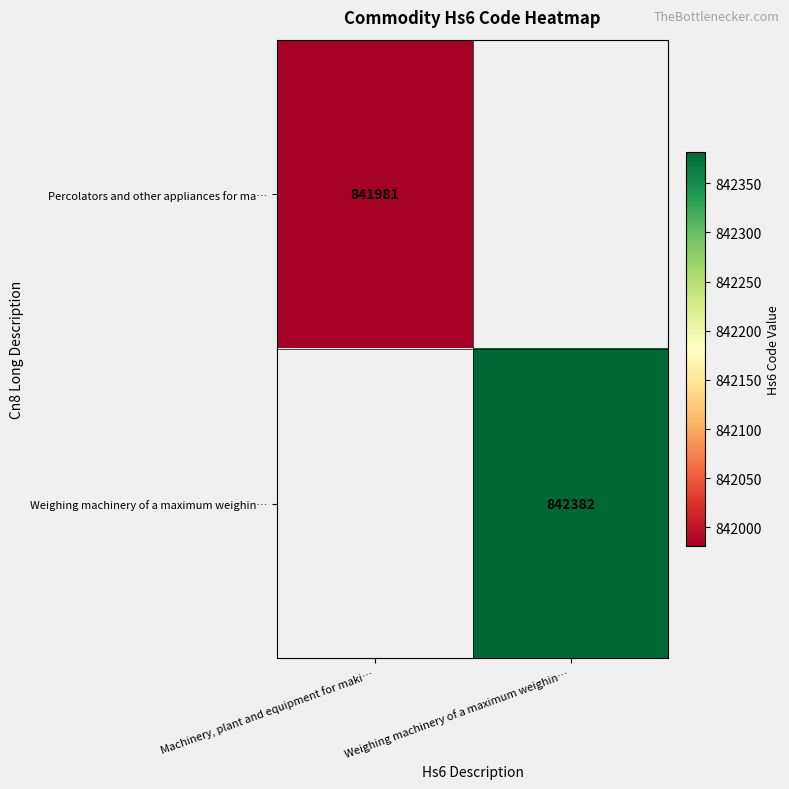

Between Machinery, plant and equipment for maki… and Weighing machinery of a maximum weighin…, which is larger?

Weighing machinery of a maximum weighin…